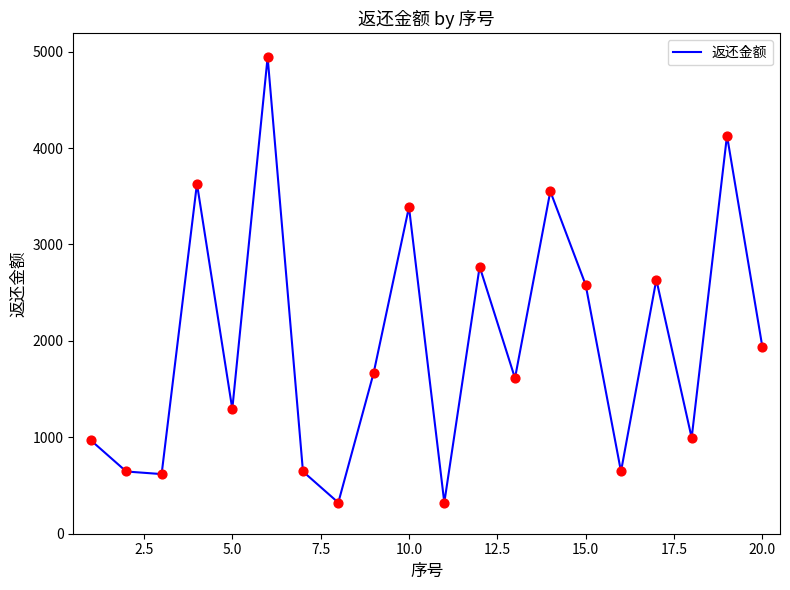

What is the greatest value displayed?

4942.7